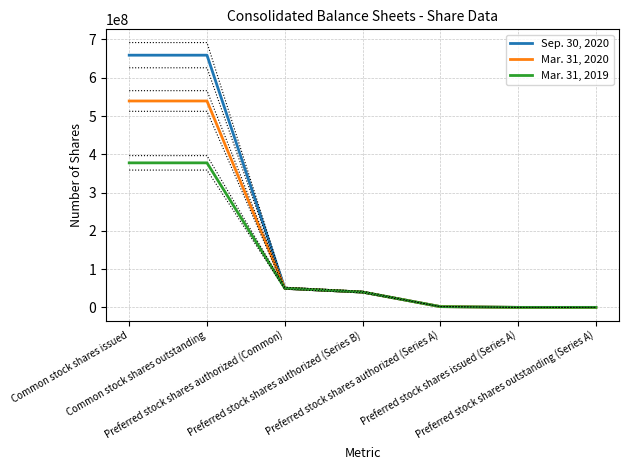

What position from the right is Preferred stock shares authorized (Series B)?

4